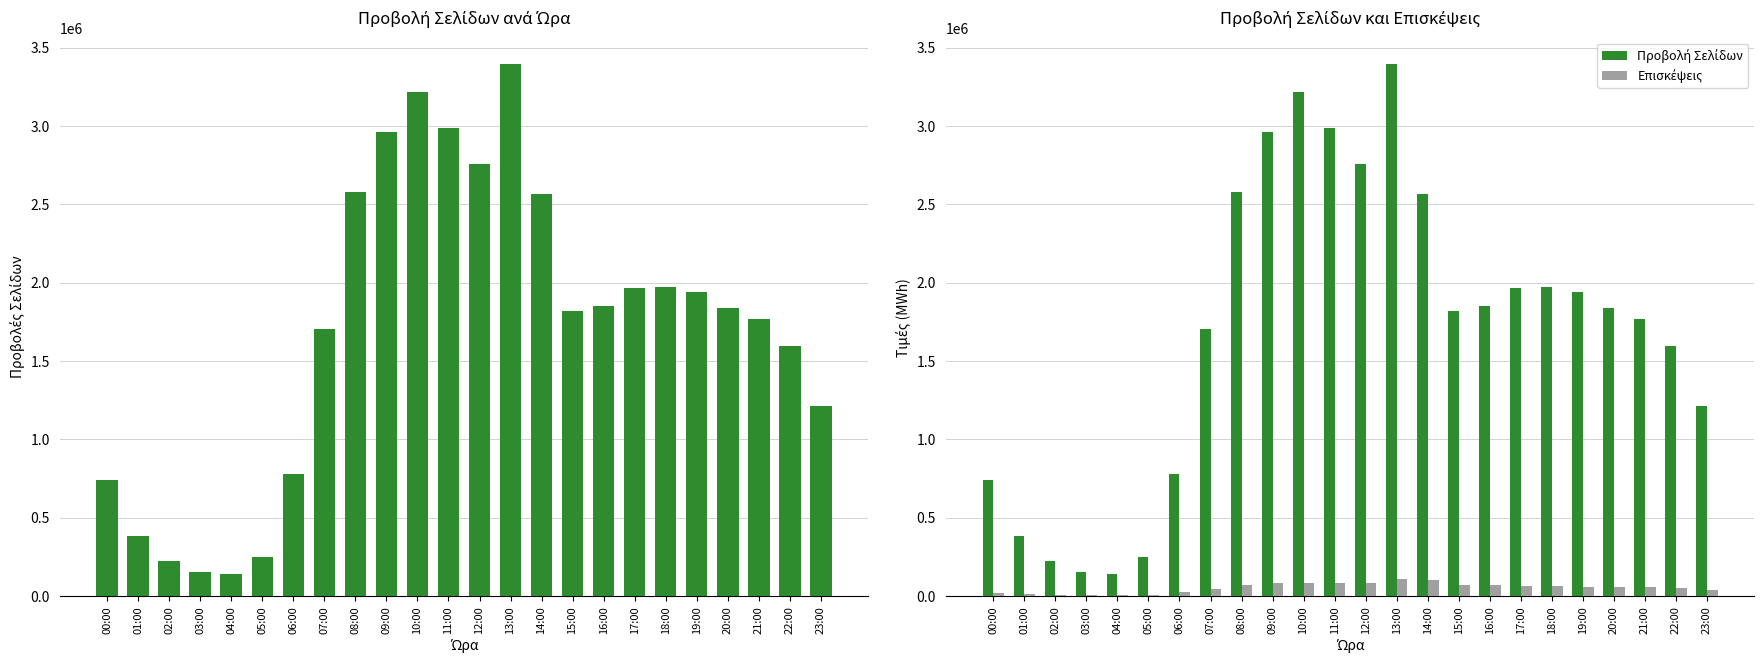

At which label does Επισκέψεις first exceed 57312?

08:00